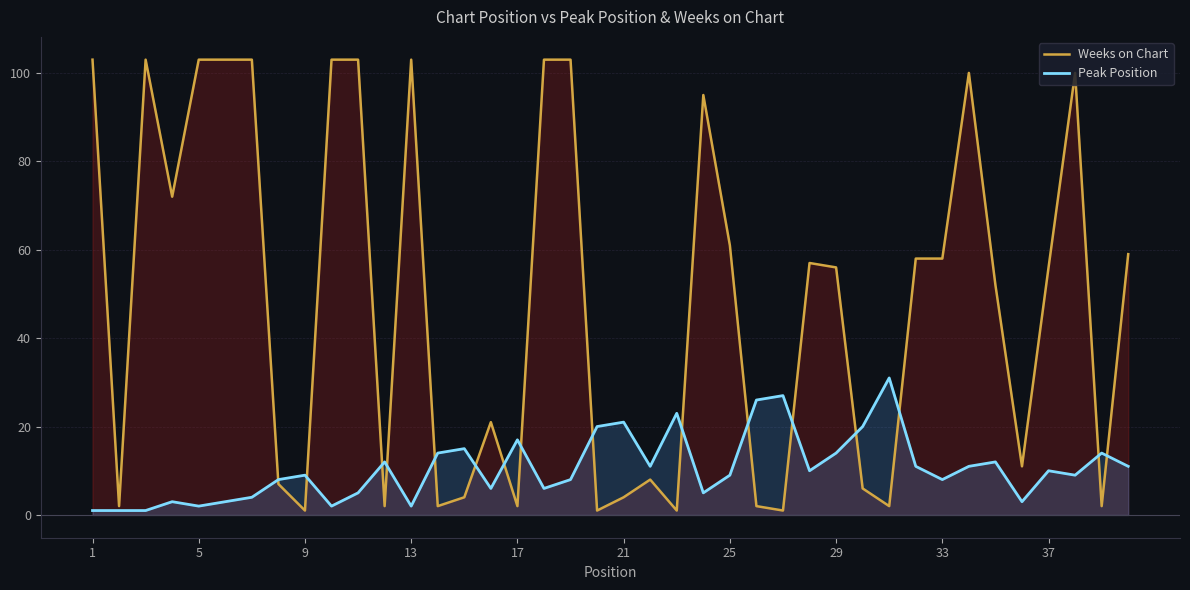

Reading left to right, transcribe all the data shown in this chart.

Weeks on Chart: 103	2	103	72	103	103	103	7	1	103	103	2	103	2	4	21	2	103	103	1	4	8	1	95	61	2	1	57	56	6	2	58	58	100	52	11	56	100	2	59
Peak Position: 1	1	1	3	2	3	4	8	9	2	5	12	2	14	15	6	17	6	8	20	21	11	23	5	9	26	27	10	14	20	31	11	8	11	12	3	10	9	14	11